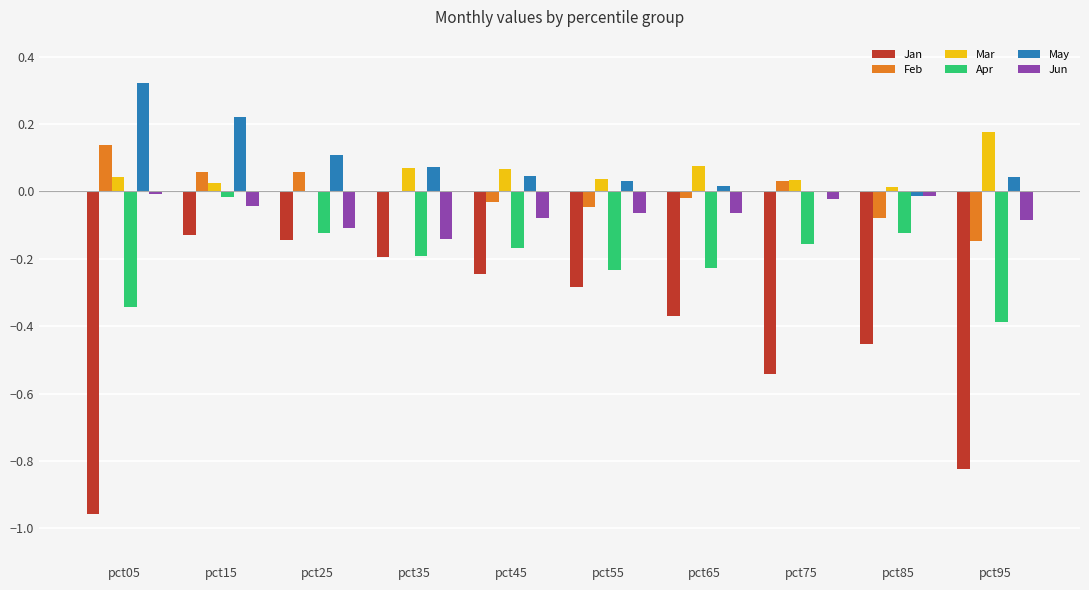

Which category has the highest value in the Feb series?

pct05